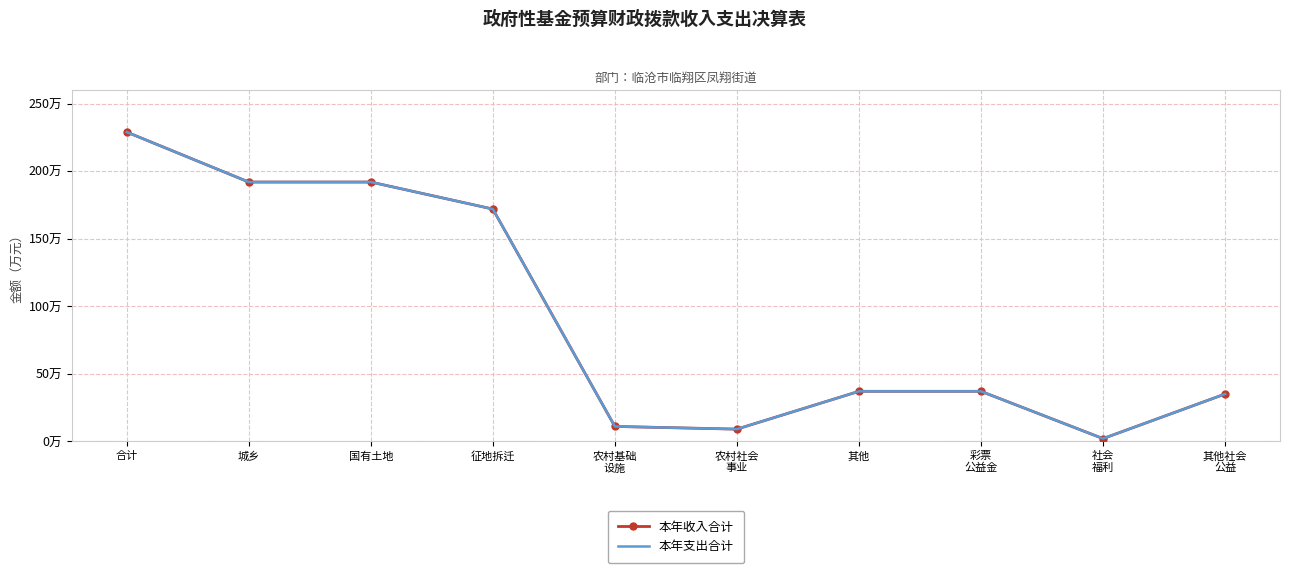

How many values in the 本年收入合计 series exceed 37?

4